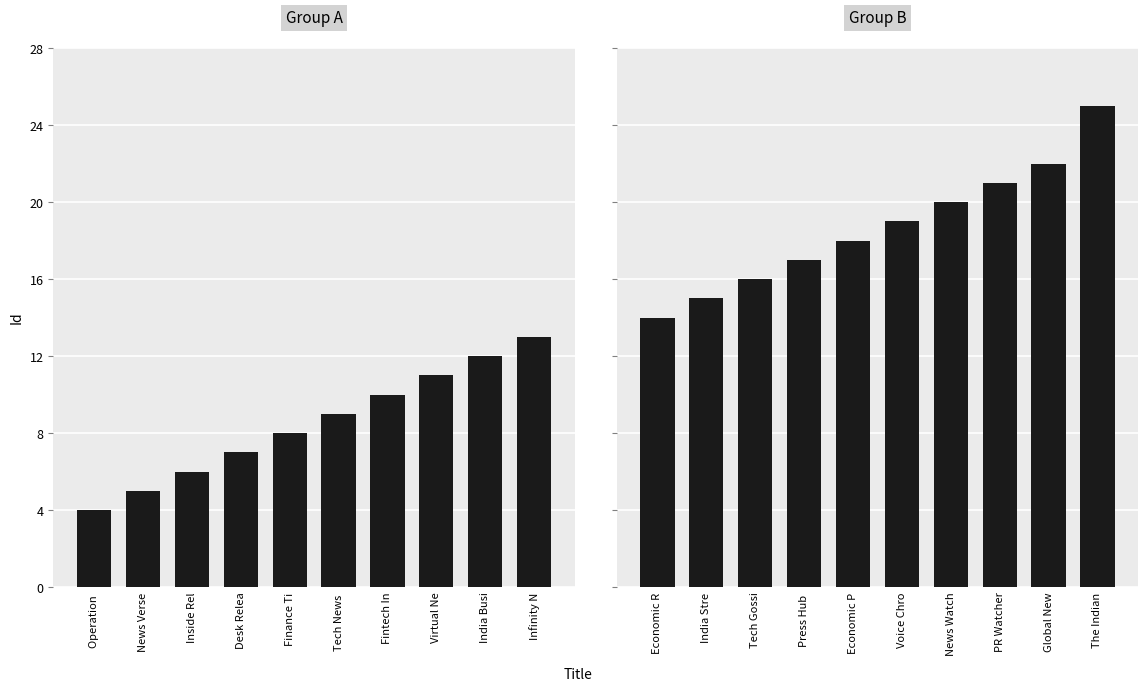

True or false: Group A has a value of 20 at Virtual Ne.

False